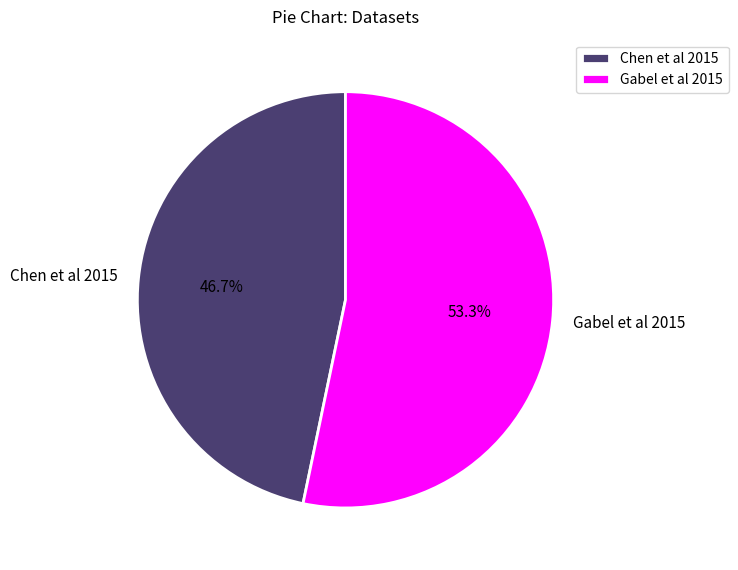

Which slice represents more than half of the pie?

Gabel et al 2015